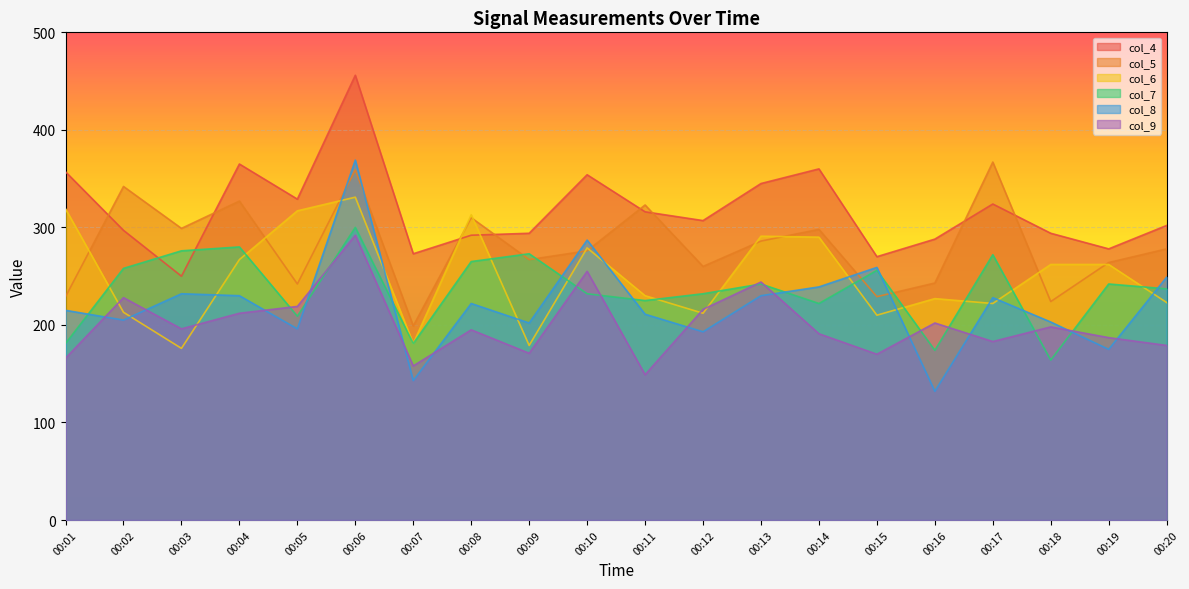

In col_6, how many points are higher than both neighbors (excluding endpoints)?

5